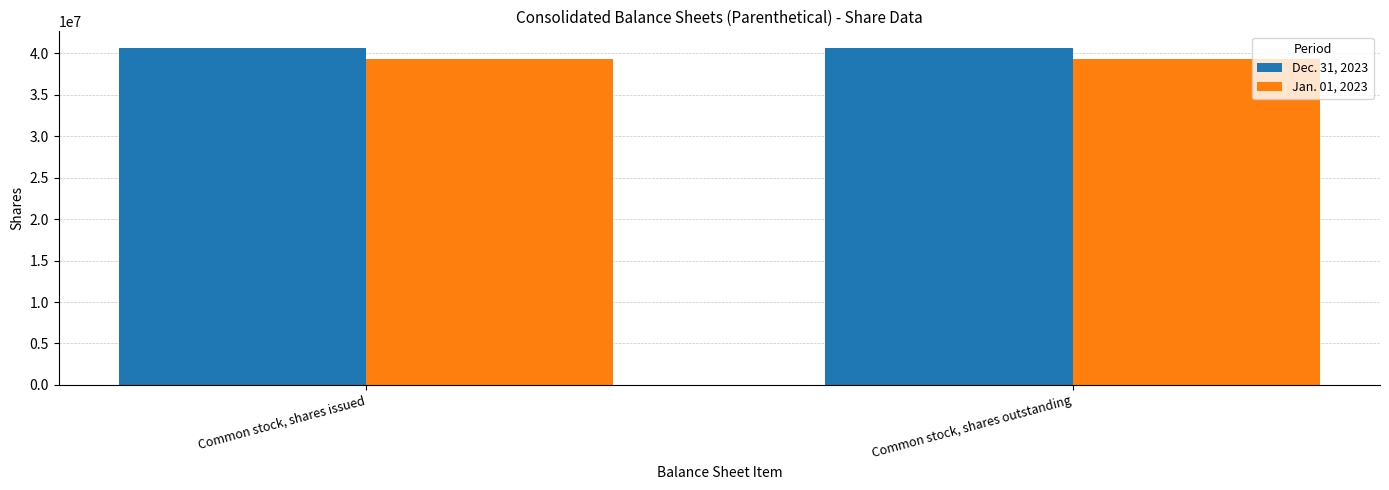

What is the total value across all series at Common stock, shares outstanding?

79877534